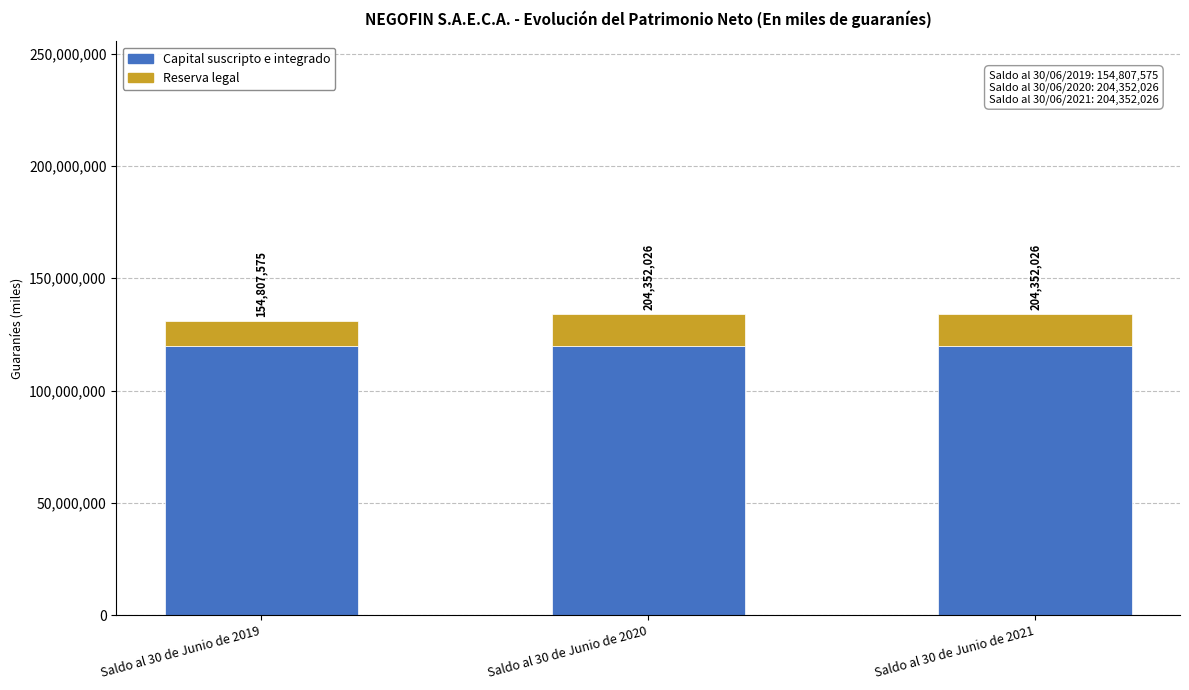

How many bars are there in total?

3